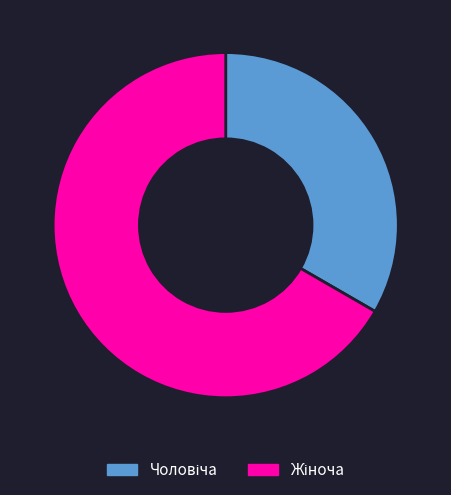

Does any single category account for the majority?

Yes